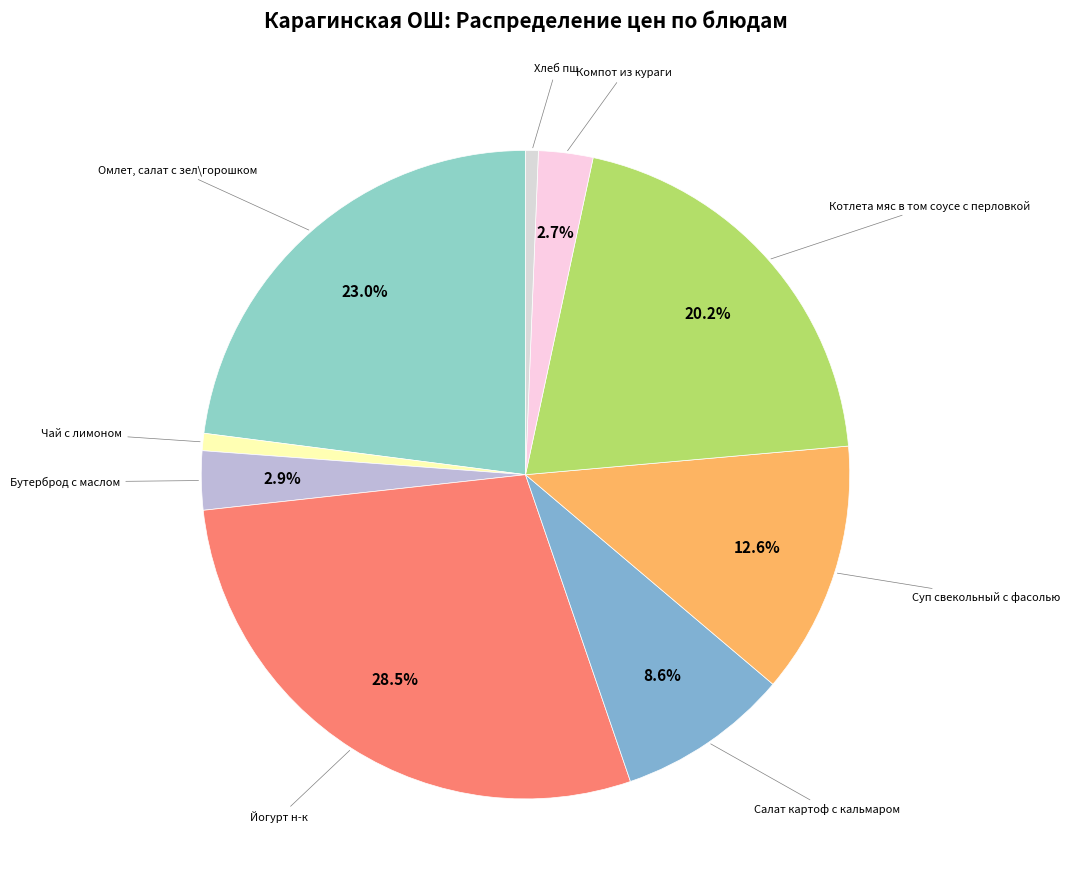

How many slices are in this pie chart?

9